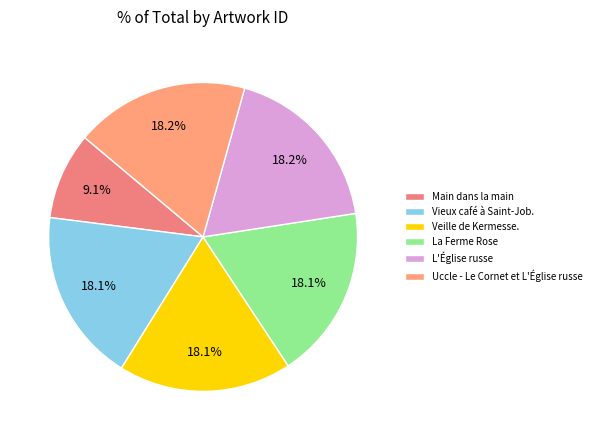

How many segments does this pie chart have?

6